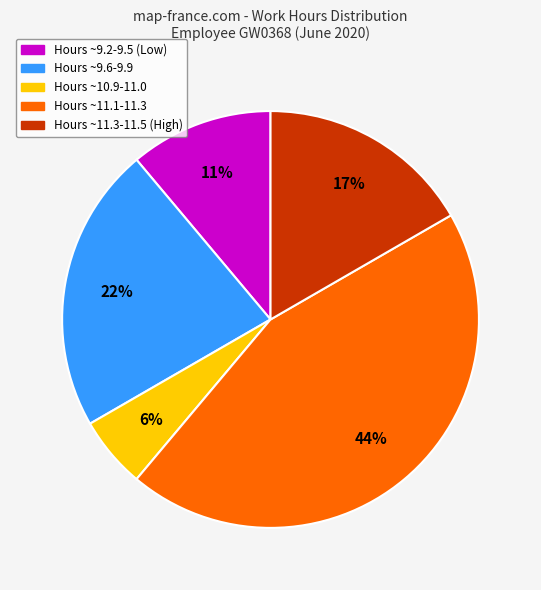

Is there a majority slice in this chart?

No